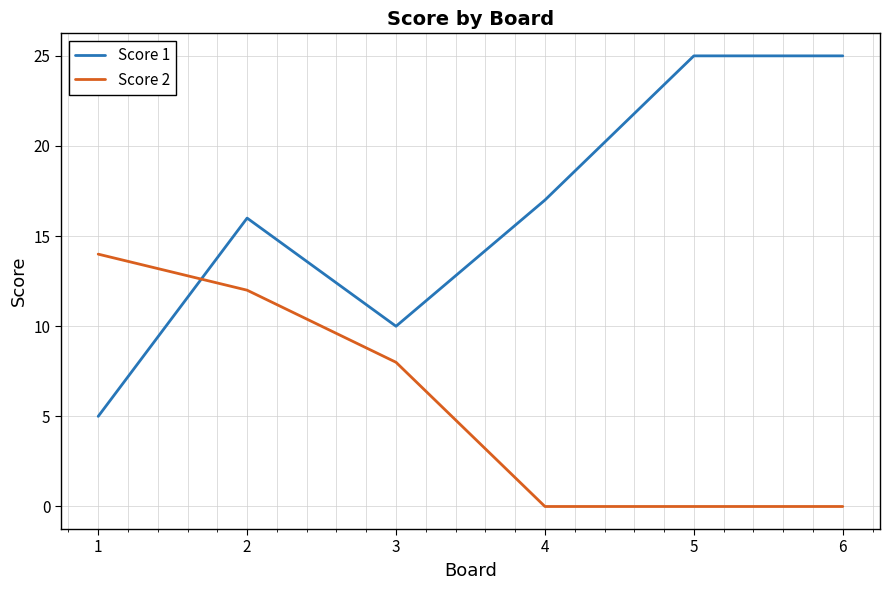

Which series has the widest spread of values?

Score 1